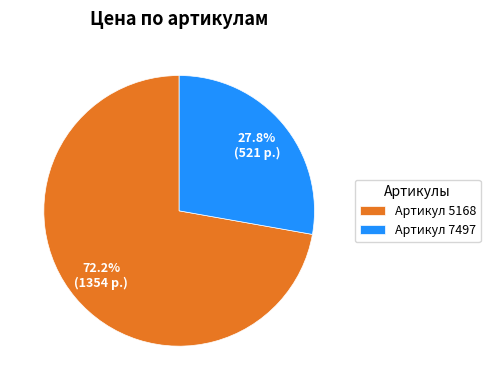

Between Артикул 5168 and Артикул 7497, which is larger?

Артикул 5168